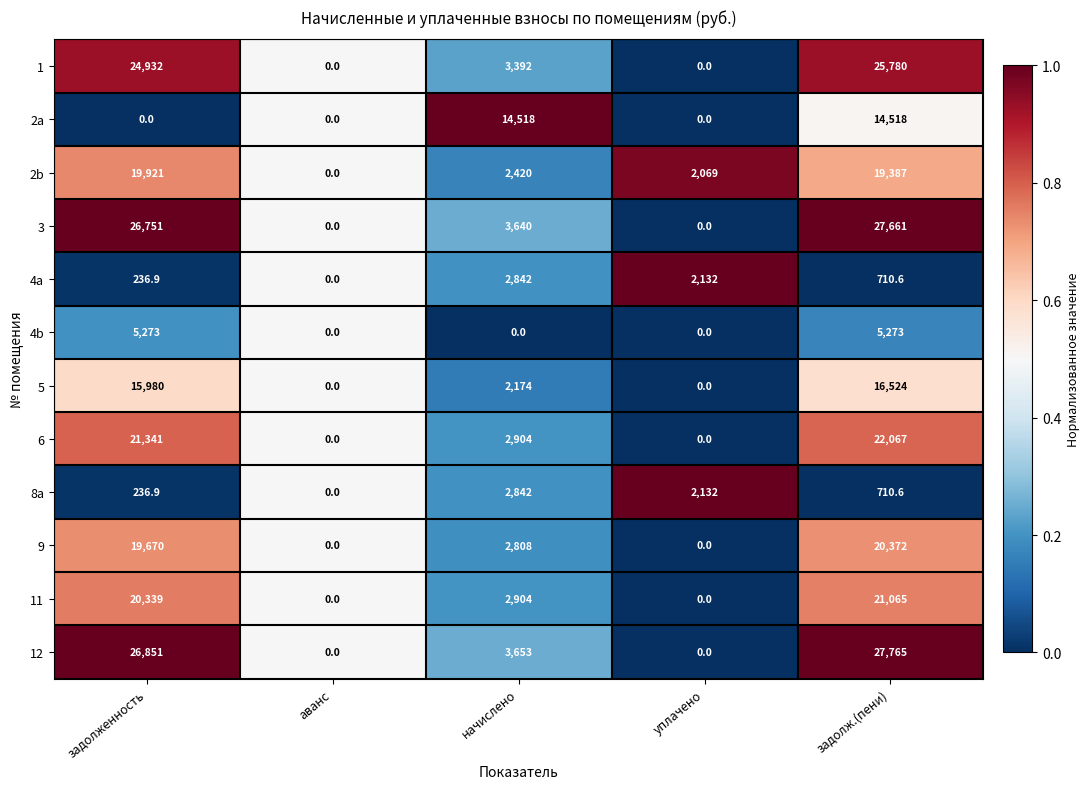

What is the total value across all series at задолженность?

181531.8